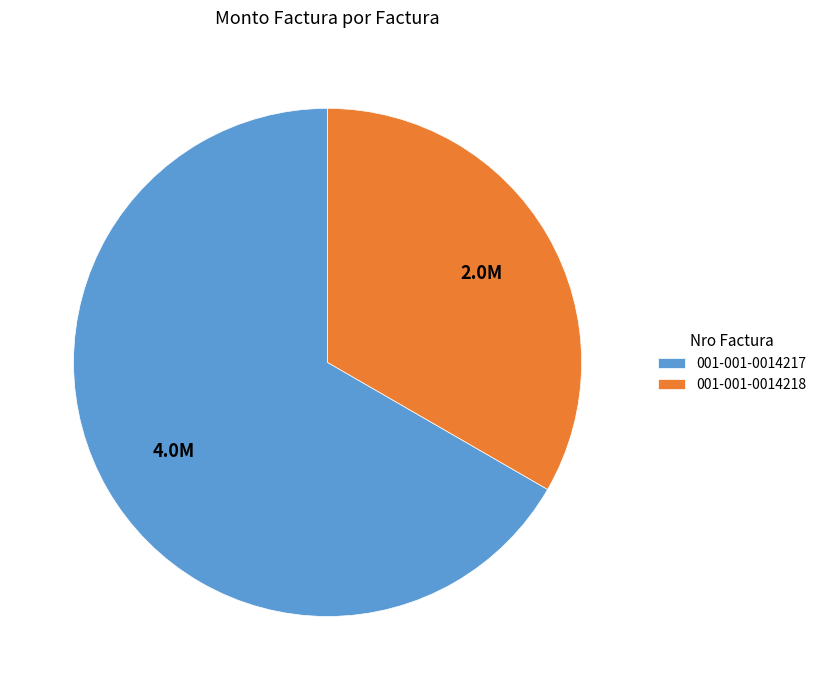

Do 001-001-0014217 and 001-001-0014218 together represent more than half of the pie?

Yes